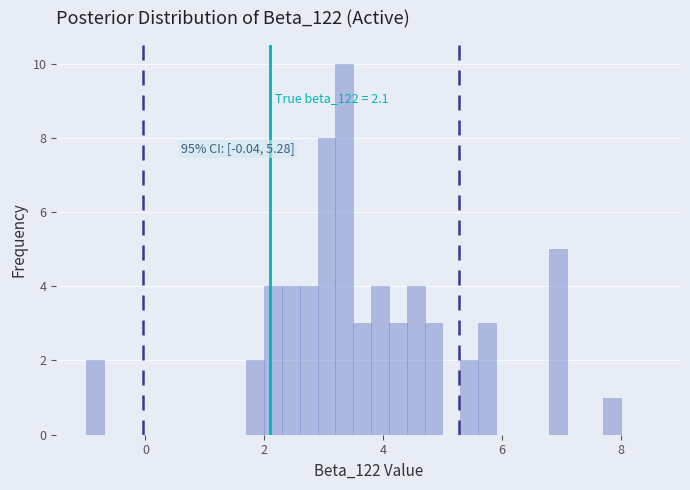

Around what value on the x-axis is the tallest bar? Give the approximate position of its centre, as read against the axis.

3.4